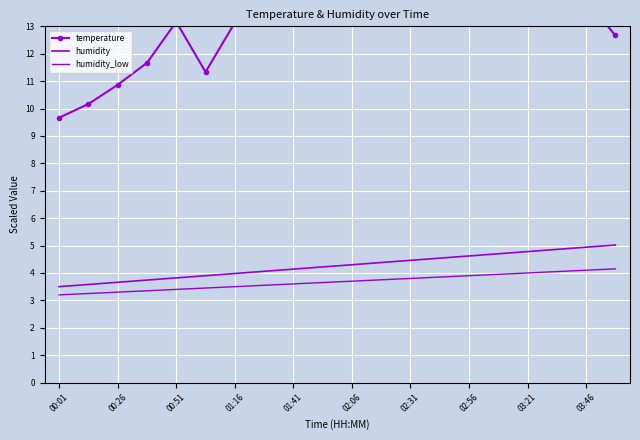

How many series are shown in this chart?

3